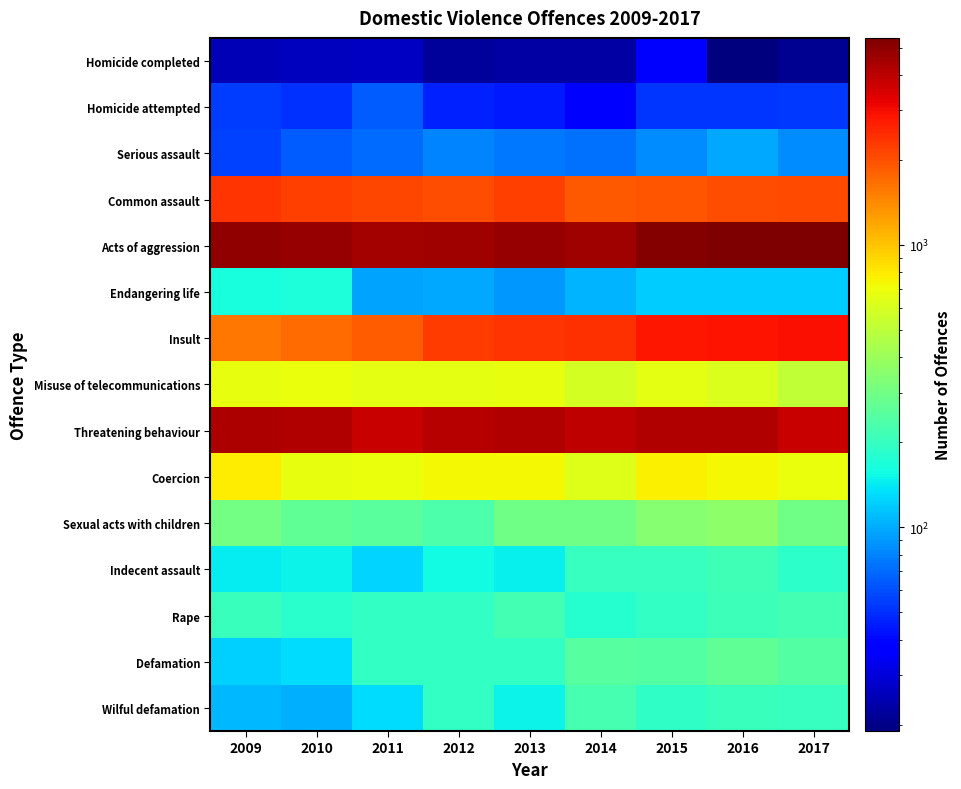

At how many categories does at least one series exceed 5270?

2